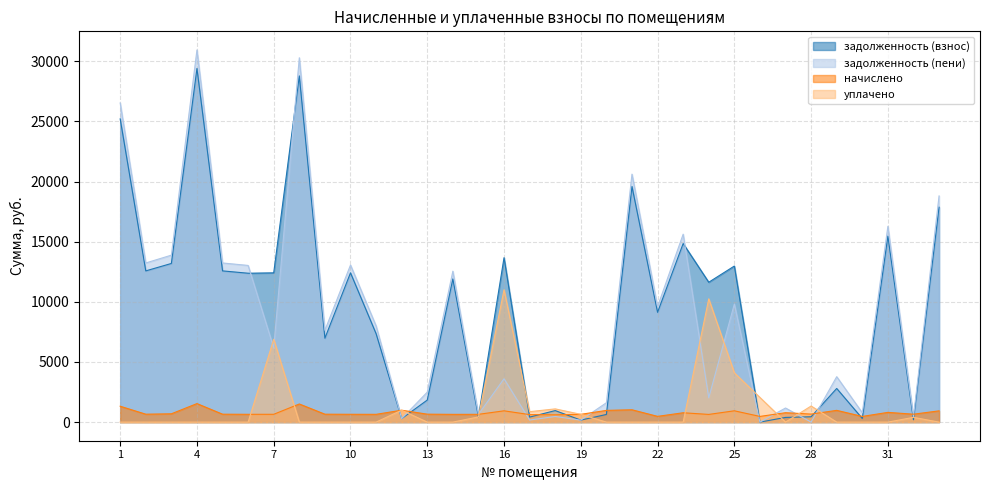

In начислено, how many points are lower than both neighbors (excluding endpoints)?

11